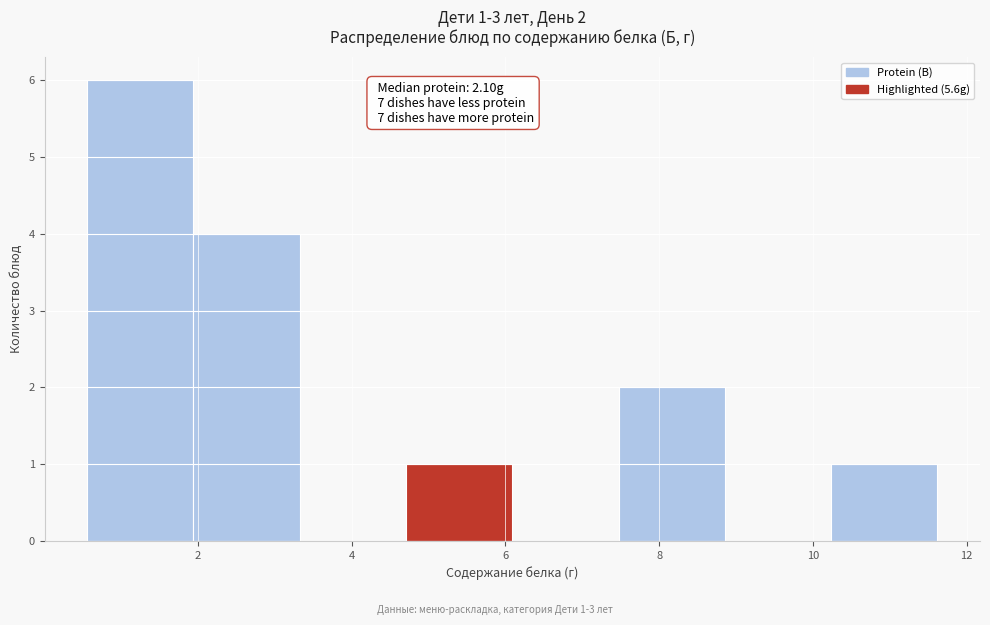

Which range on the x-axis has the tallest bar?

0.6 to 2.0